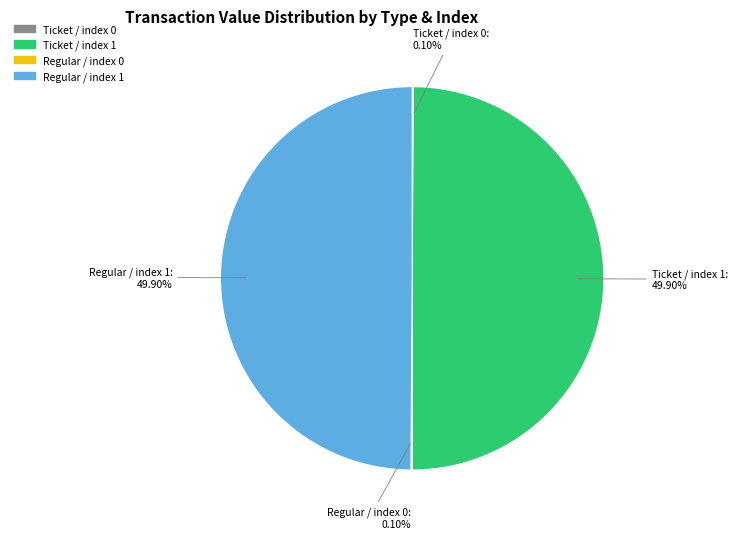

Count the number of slices in the pie.

4